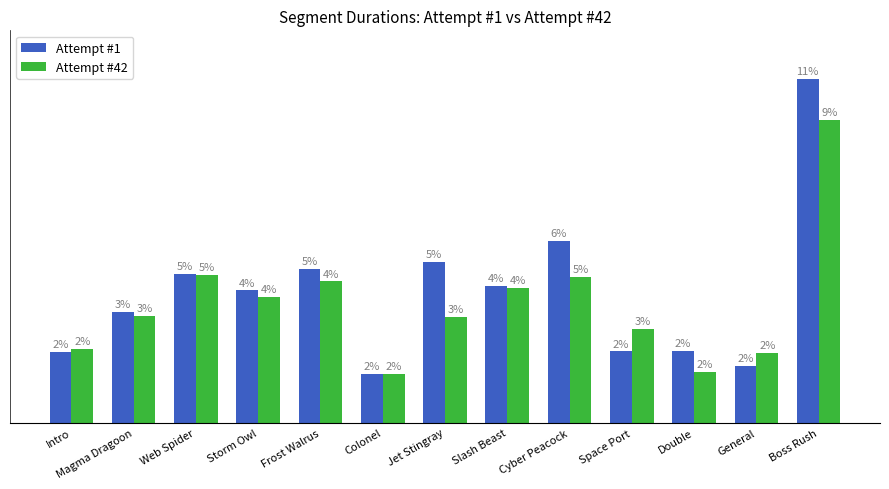

What are all the series names shown in the legend?

Attempt #1, Attempt #42